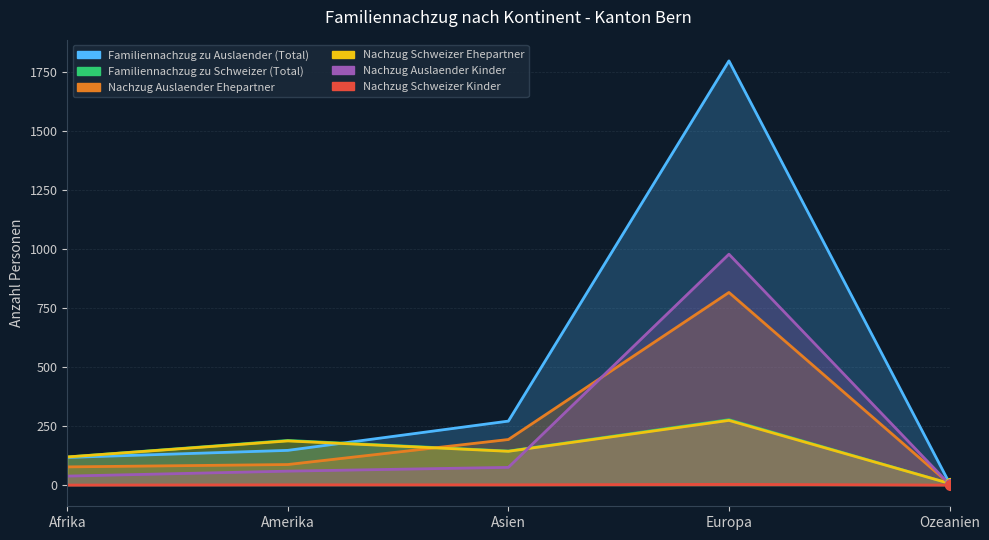

Which series has the largest range (max minus min)?

Familiennachzug zu Auslaender (Total)